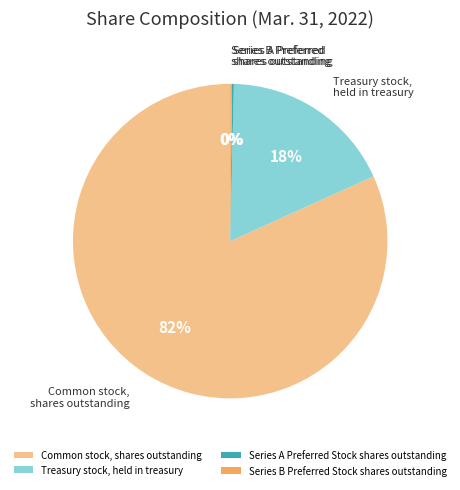

Does Common stock, shares outstanding represent more than half of the total?

Yes